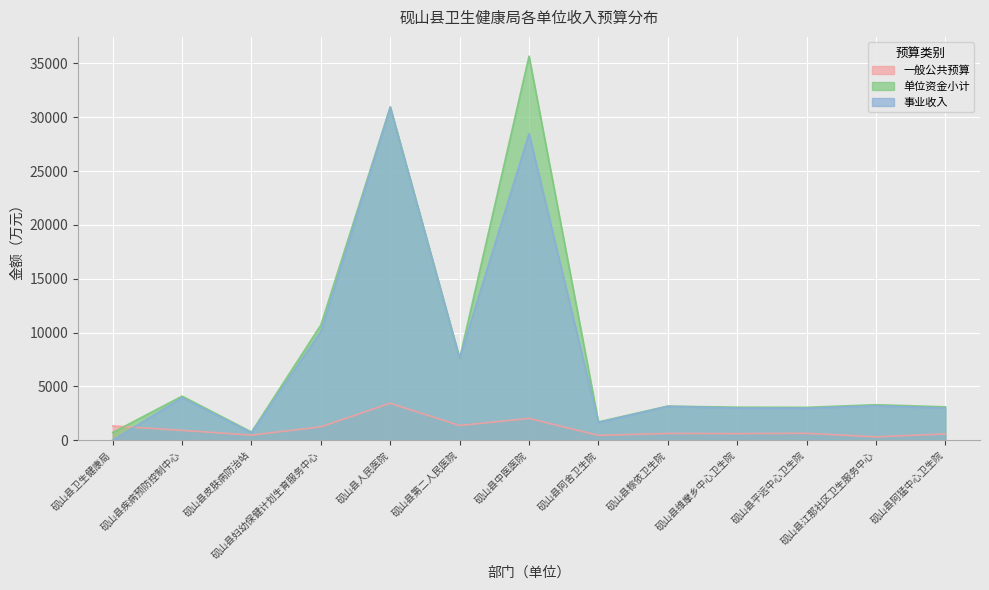

What is the value of the 单位资金小计 point at the 13th from the left?

3100.0